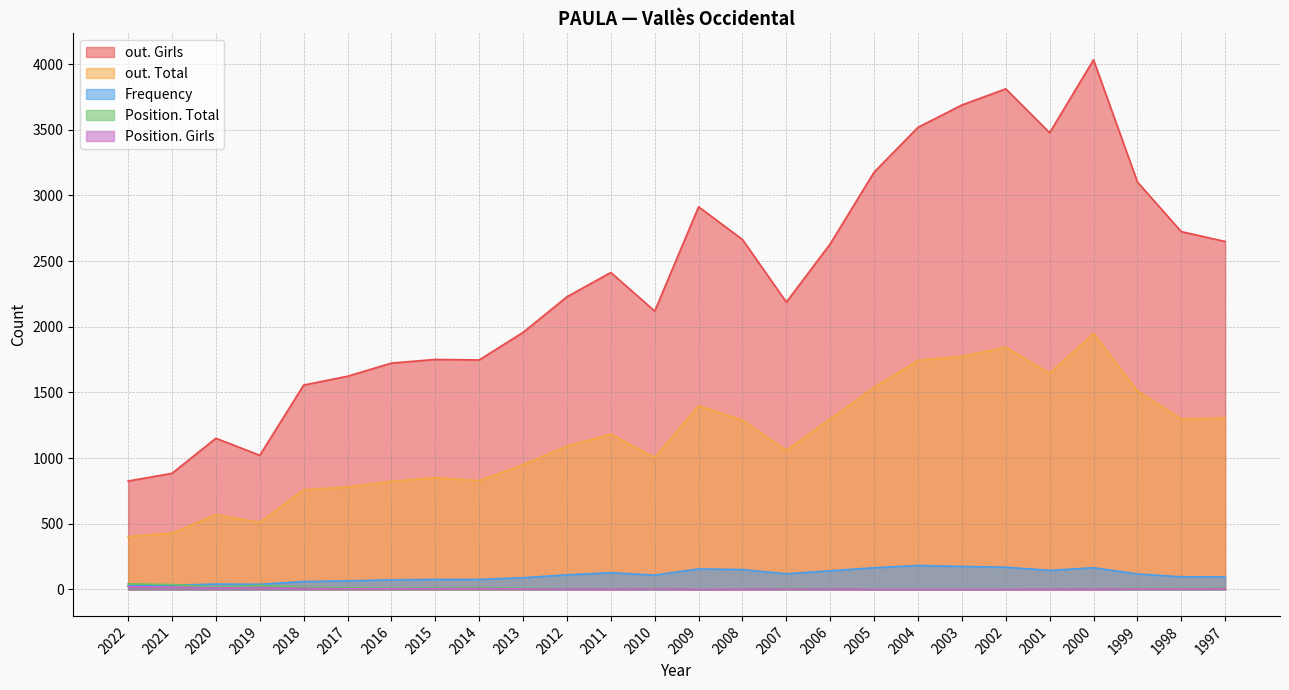

Is it true that Frequency equals 41 at 2020?

True